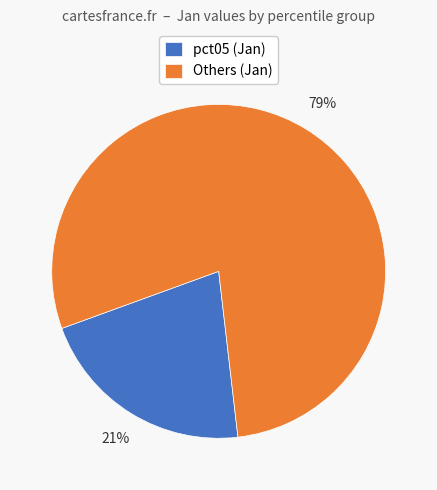

To the nearest percent, what percentage of the pie is Others (Jan)?

79%